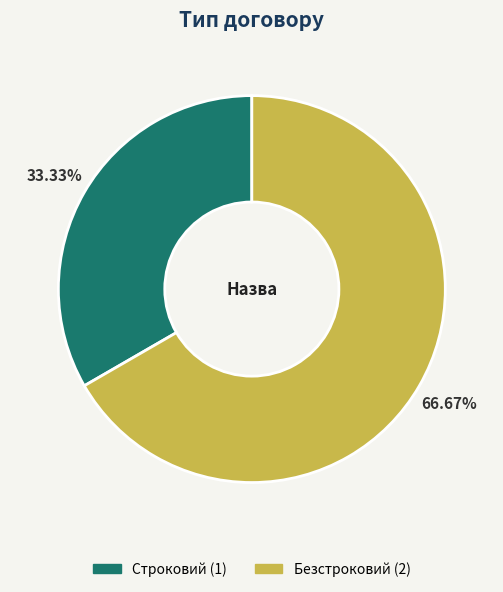

Which slice is the largest?

Безстроковий